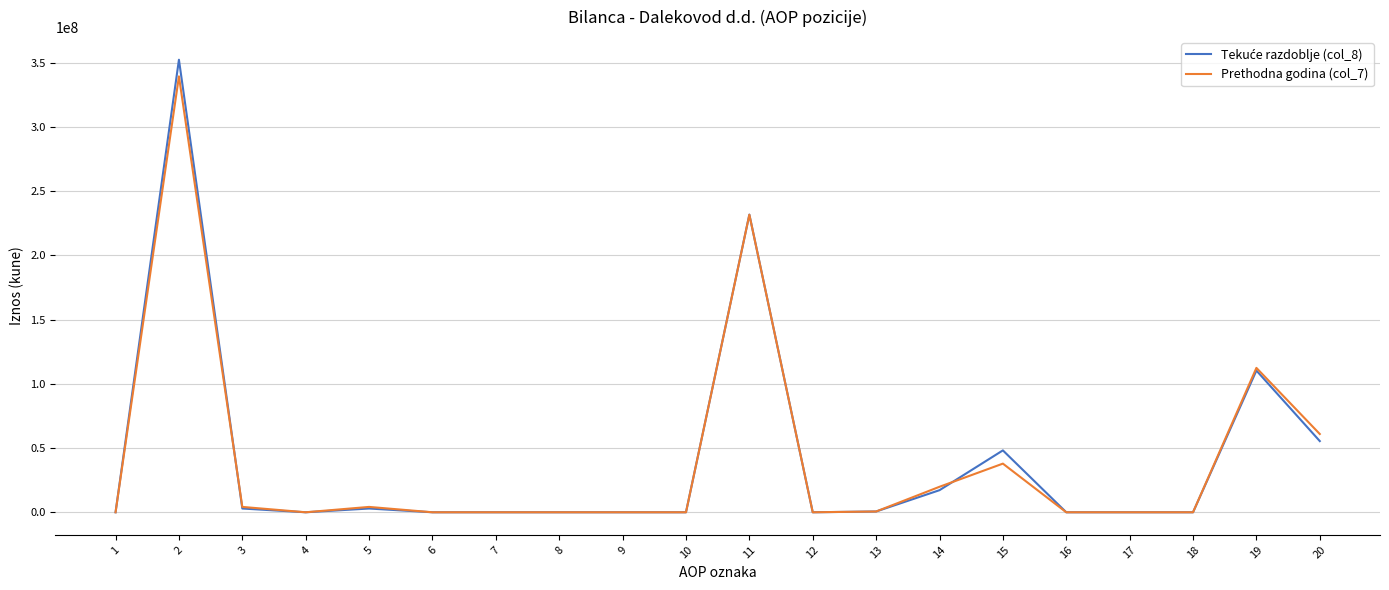

What is the difference between the maximum and second lowest values in the Prethodna godina (col_7) series?

339327188